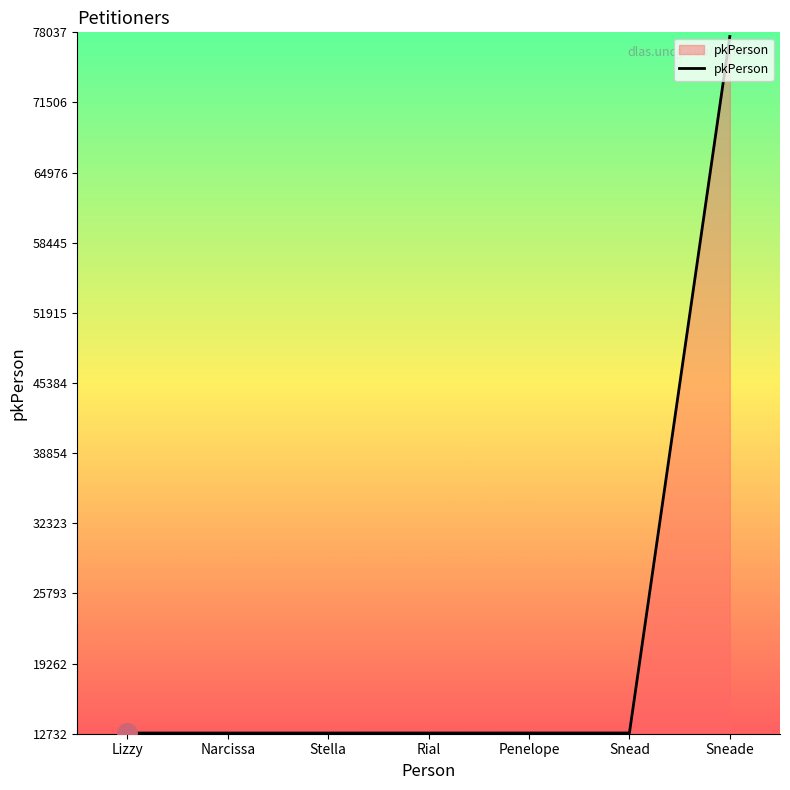

What is the ratio of the value at Lizzy to the value at Narcissa?

1.0